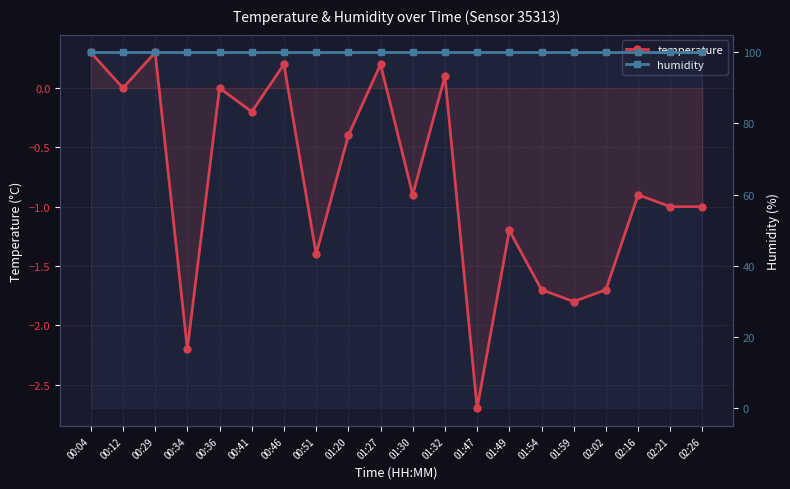

How many lines are shown in the chart?

2